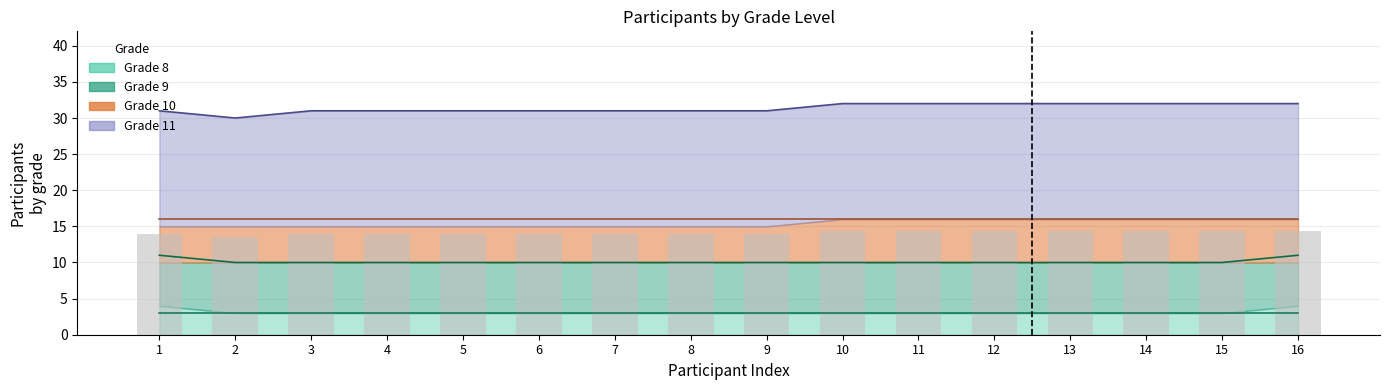

What is the change in value from 7 to 12?

+0.4